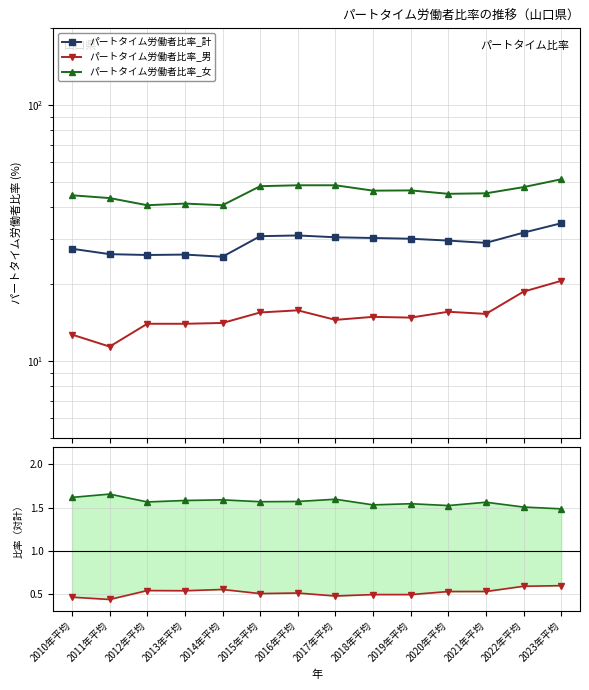

At which category is the sum across all series the highest?

2023年平均